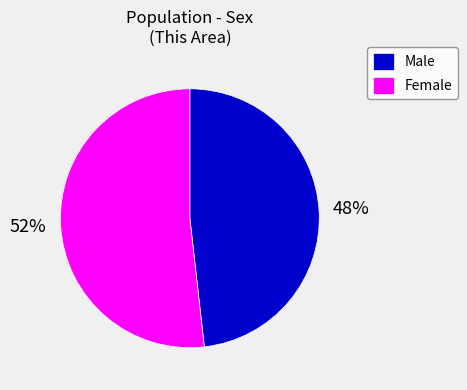

To the nearest percent, what portion does Male represent?

48%